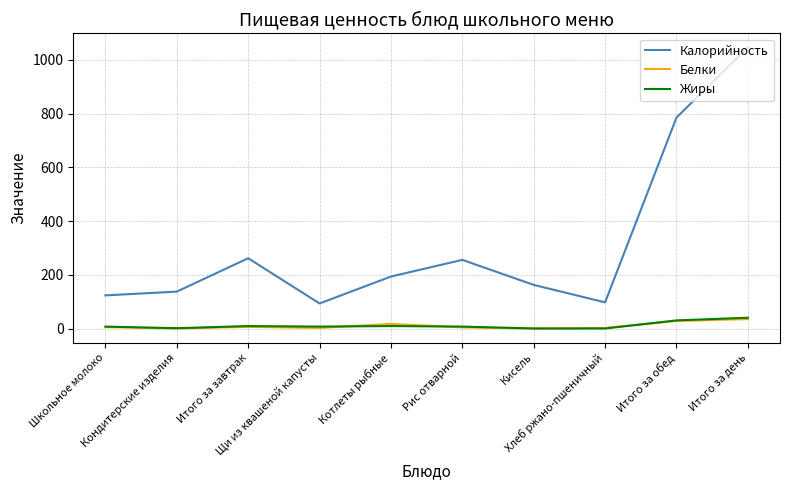

Is the value of Калорийность at Итого за день greater than the value of Белки at Итого за день?

Yes